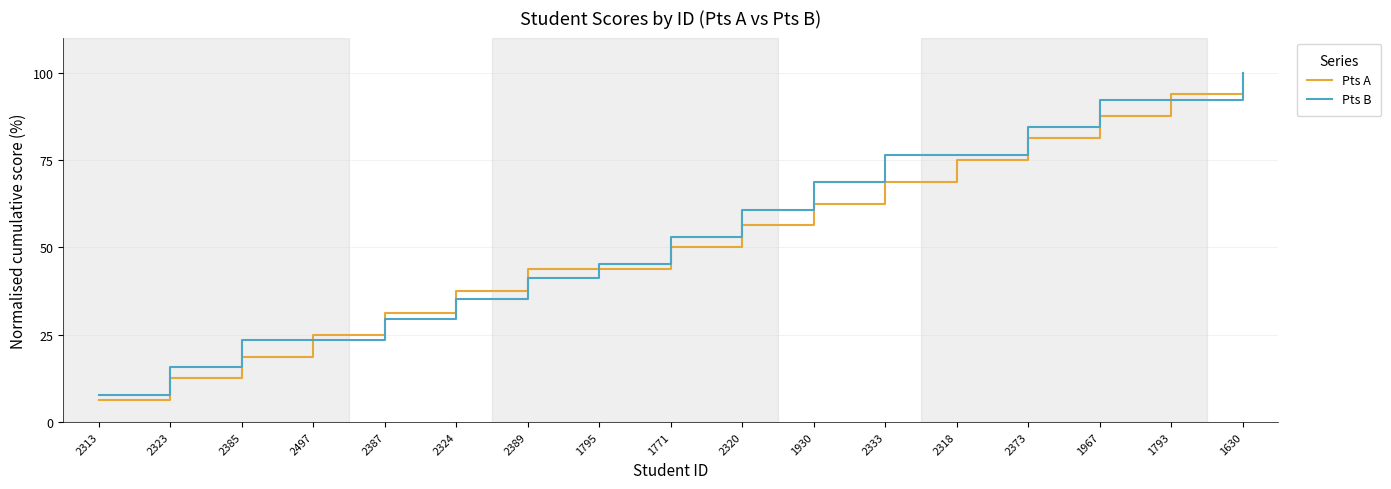

What position from the left is 2320?

10